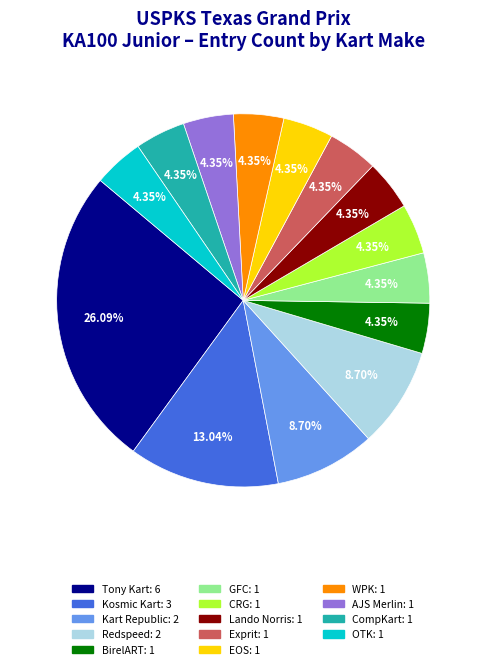

What percentage is the AJS Merlin slice, to the nearest percent?

4%